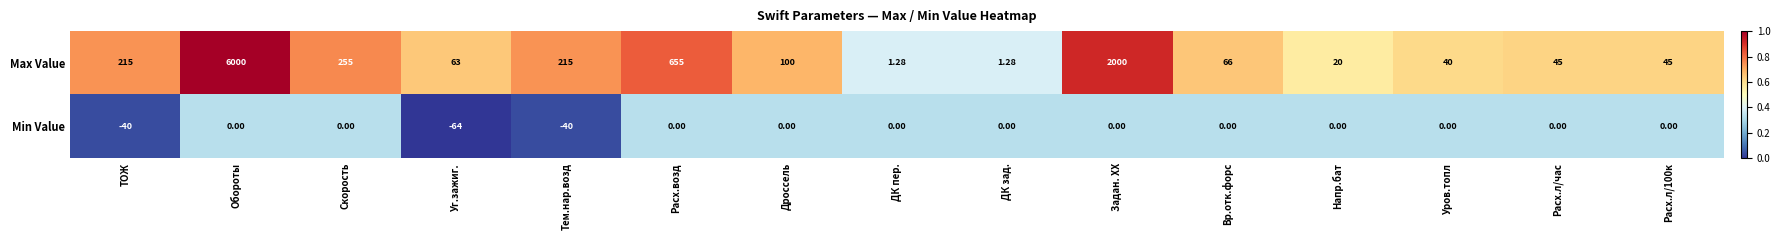

How many data points in Min Value are less than 0?

3